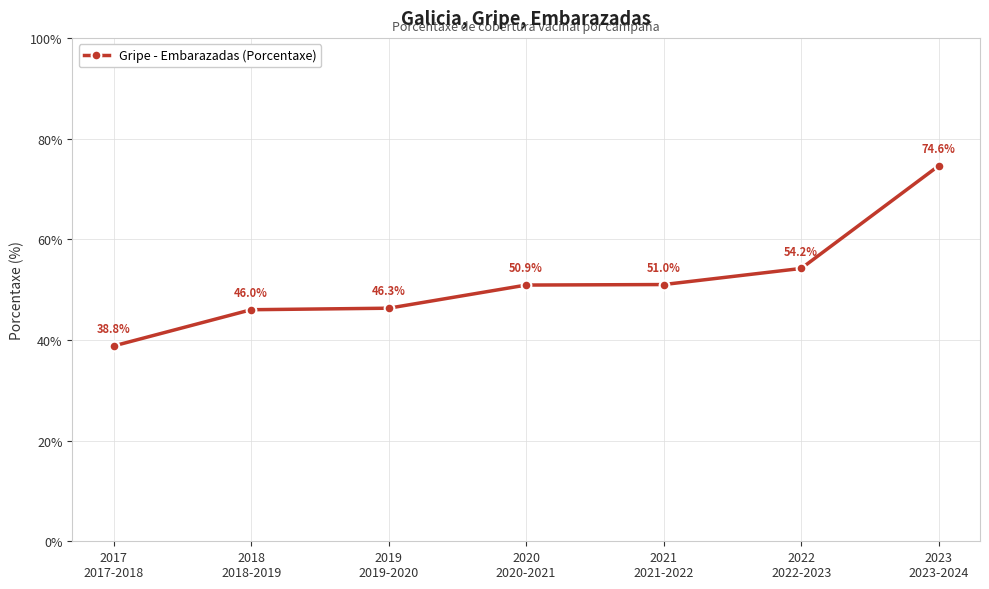

What is the minimum value shown in the chart?

38.8